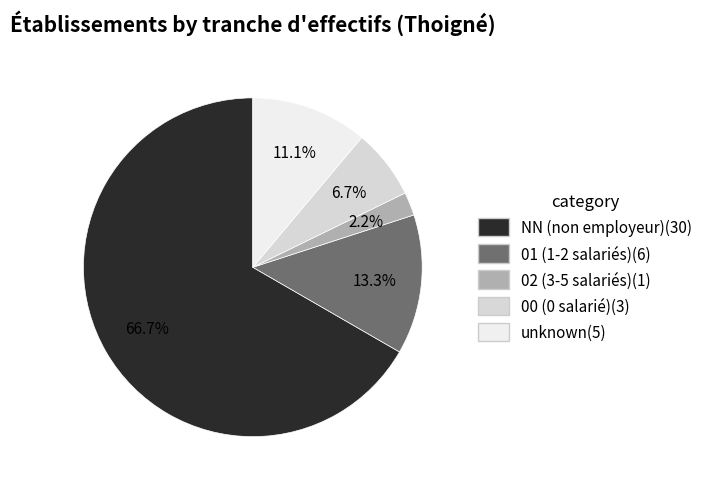

Does any single category account for the majority?

Yes